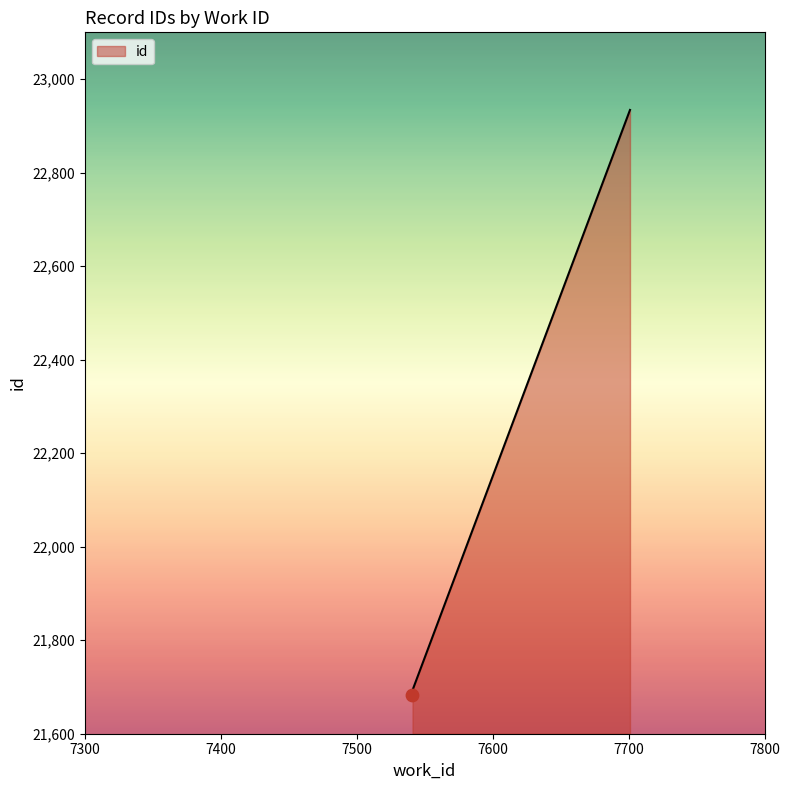

Approximately how many times larger is the value at 7541 compared to 7701?

0.9